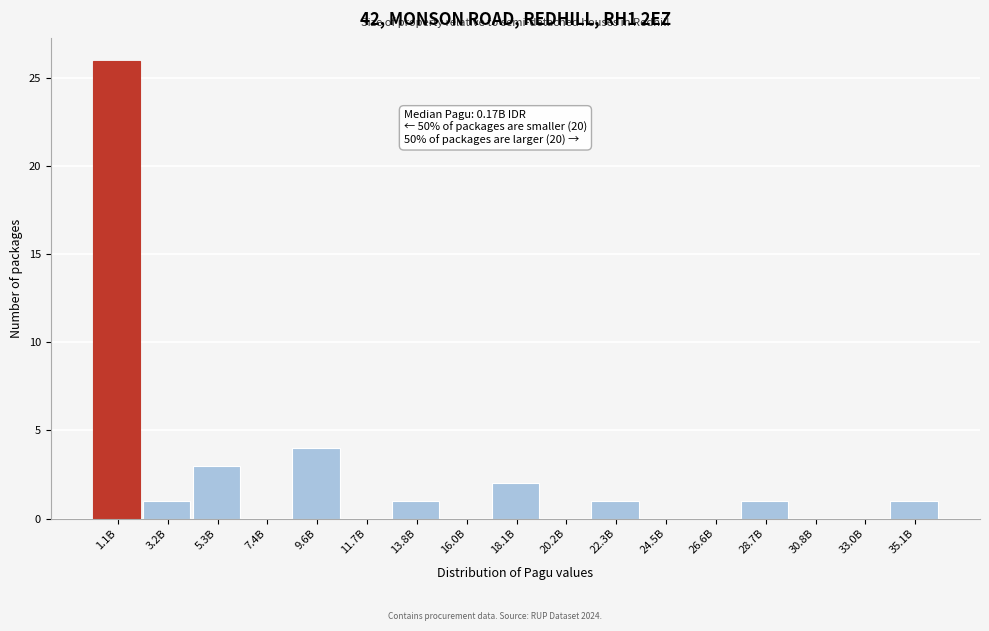

Reading left to right, extract all data points from this chart.

1.1B=26	3.2B=1	5.3B=3	7.4B=0	9.6B=4	11.7B=0	13.8B=1	16.0B=0	18.1B=2	20.2B=0	22.3B=1	24.5B=0	26.6B=0	28.7B=1	30.8B=0	33.0B=0	35.1B=1